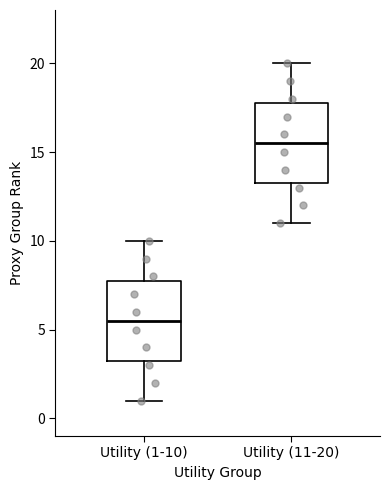

Where is the upper edge of the box for Utility (11-20) on the y-axis? The values are not printed on the chart, so give them approximately, as read against the axis.

18.0